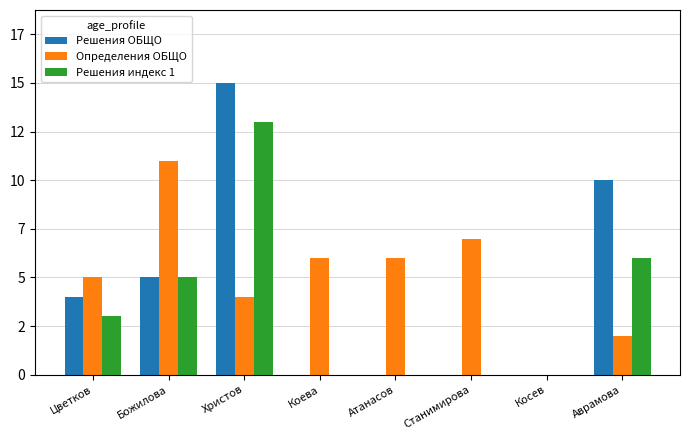

Are the bars grouped side by side (vs. stacked)?

Yes